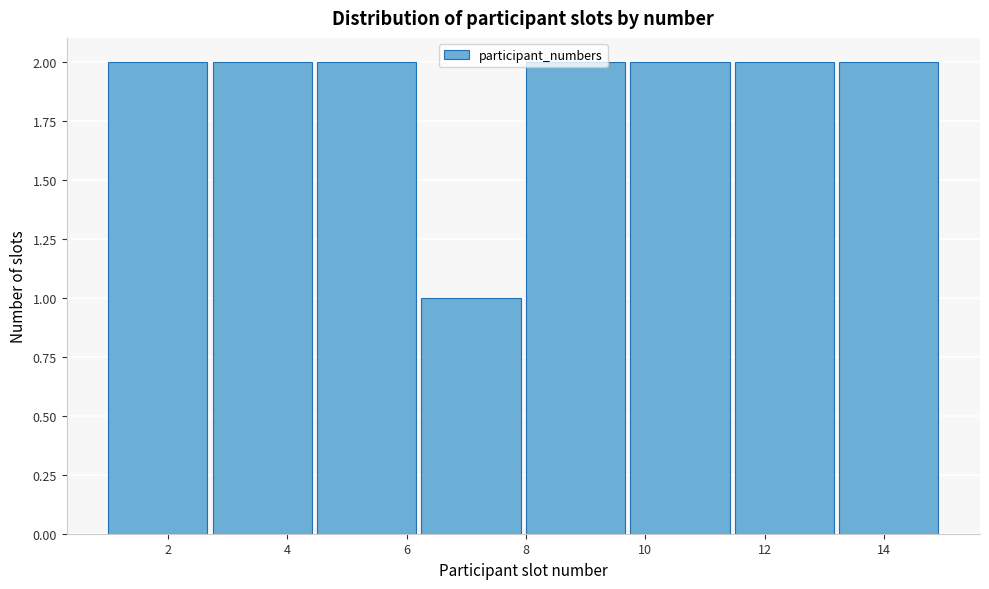

What is the height of the bar covering 13.25 to 15.00 on the x-axis? Neither the bar edges nor the heights are printed on the chart, so give them approximately, as read against the axes.

2